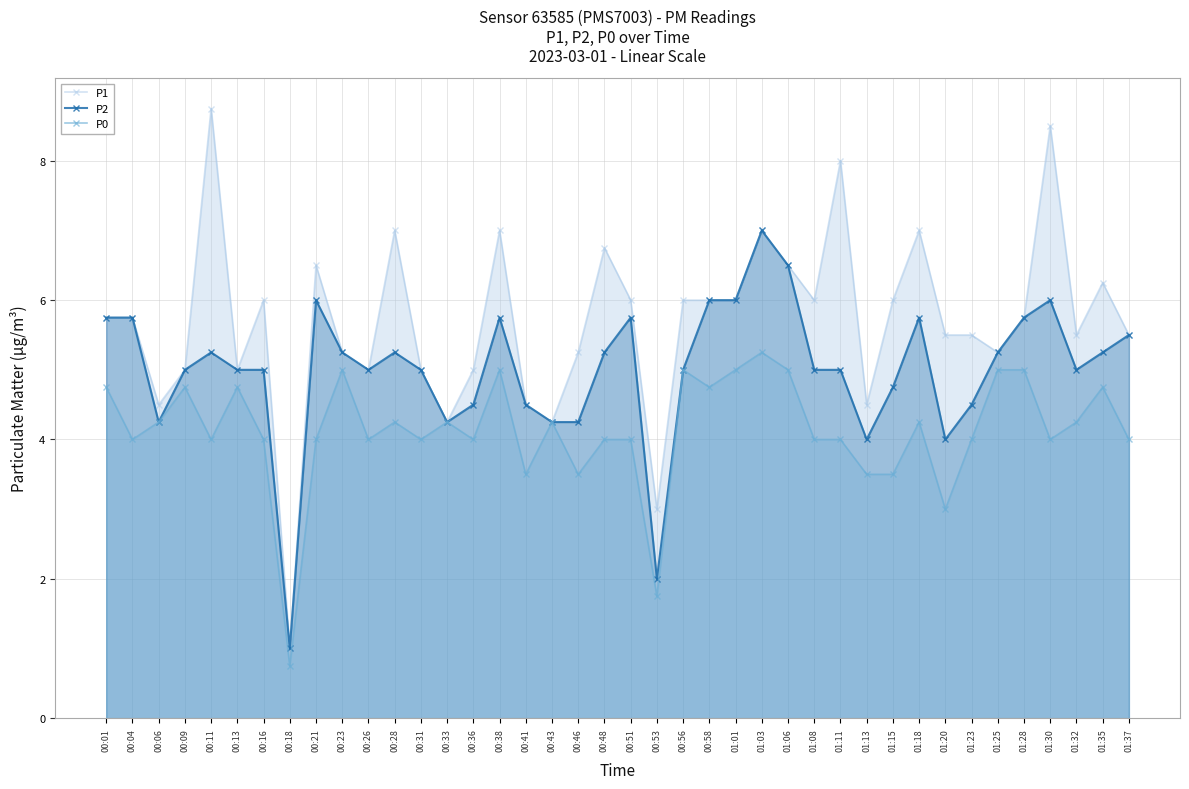

Which category has the lowest value across all series?

00:18